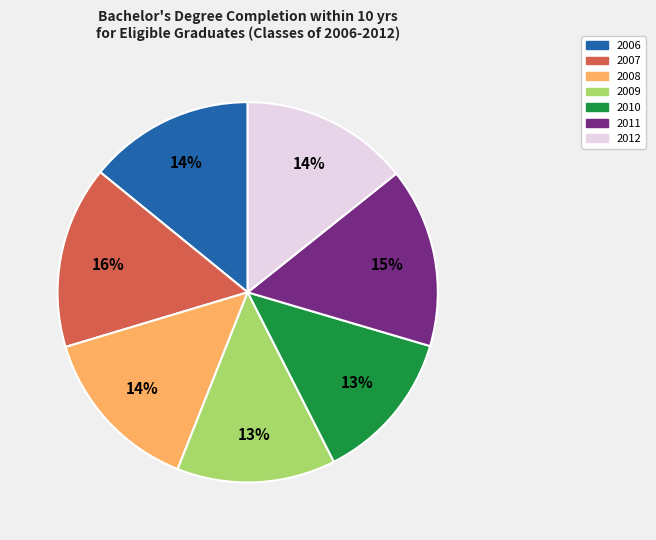

True or false: 2007 accounts for 27% of the total.

False